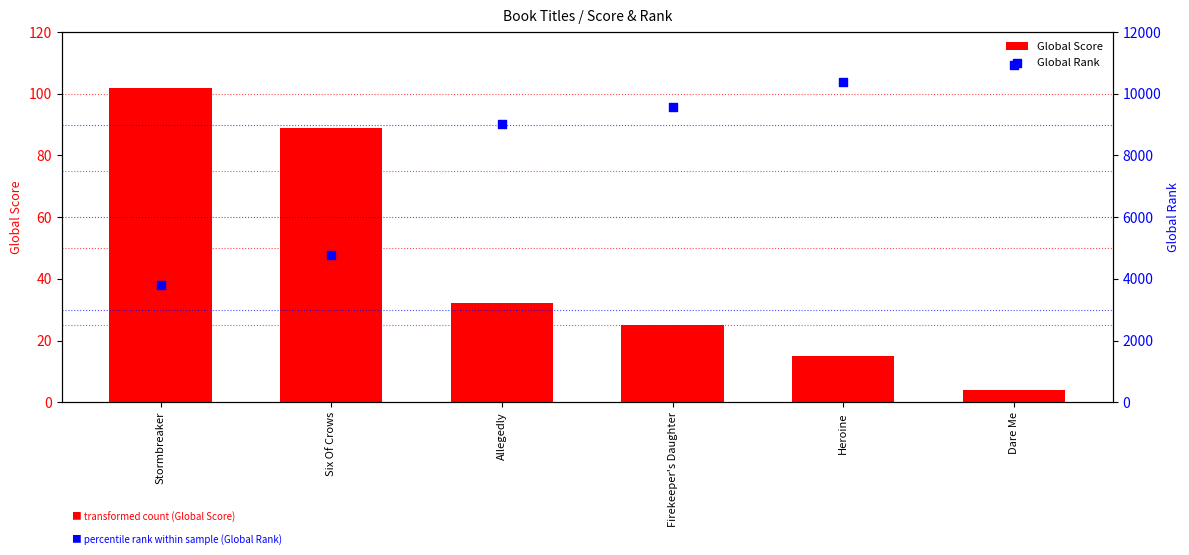

Which series reaches the minimum Y coordinate?

Global Score